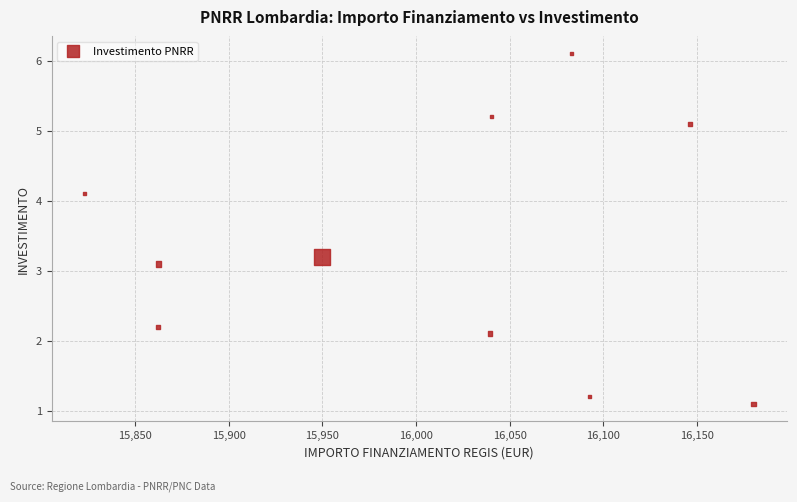

What Y value in the scatter plot is closest to 3?

3.1